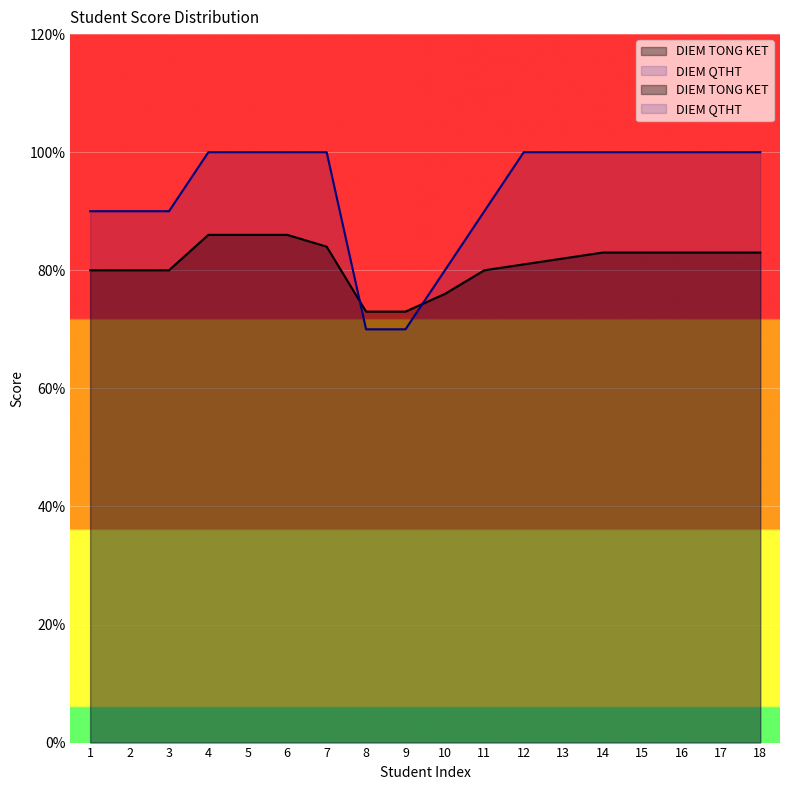

The DIEM QTHT series shows 7.0 at 9. True or false?

True